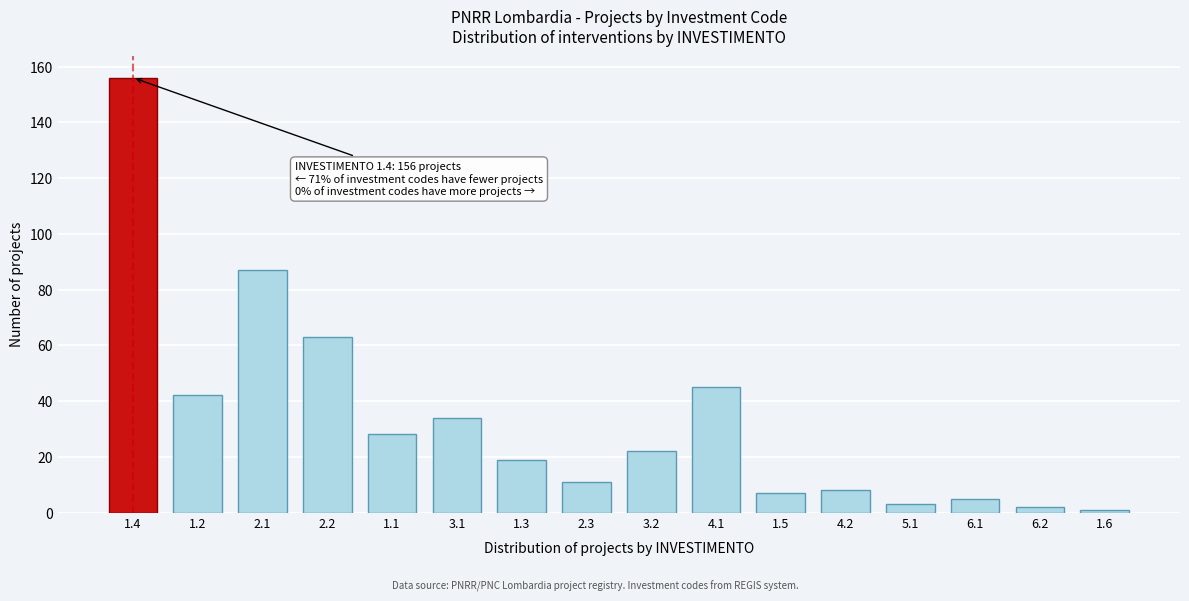

Reading left to right, transcribe all the data shown in this chart.

1.4=156	1.2=42	2.1=87	2.2=63	1.1=28	3.1=34	1.3=19	2.3=11	3.2=22	4.1=45	1.5=7	4.2=8	5.1=3	6.1=5	6.2=2	1.6=1